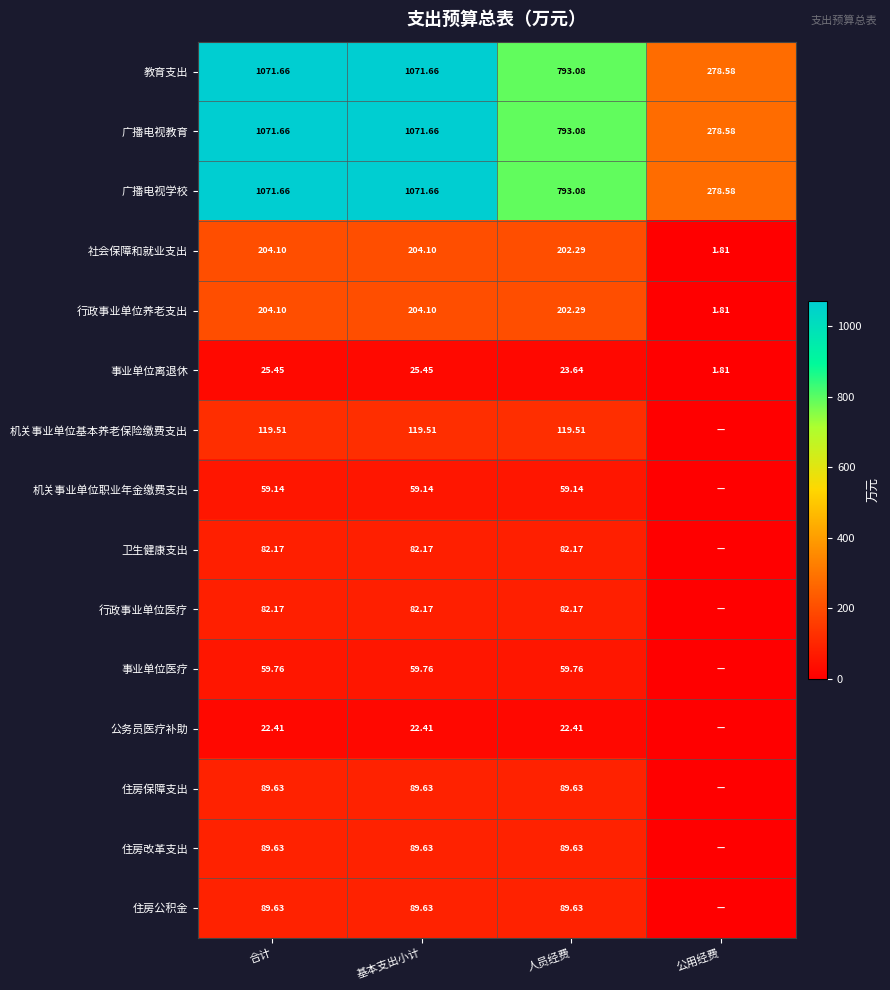

Is the value of 机关事业单位职业年金缴费支出 at 合计 greater than the value of 社会保障和就业支出 at 合计?

No